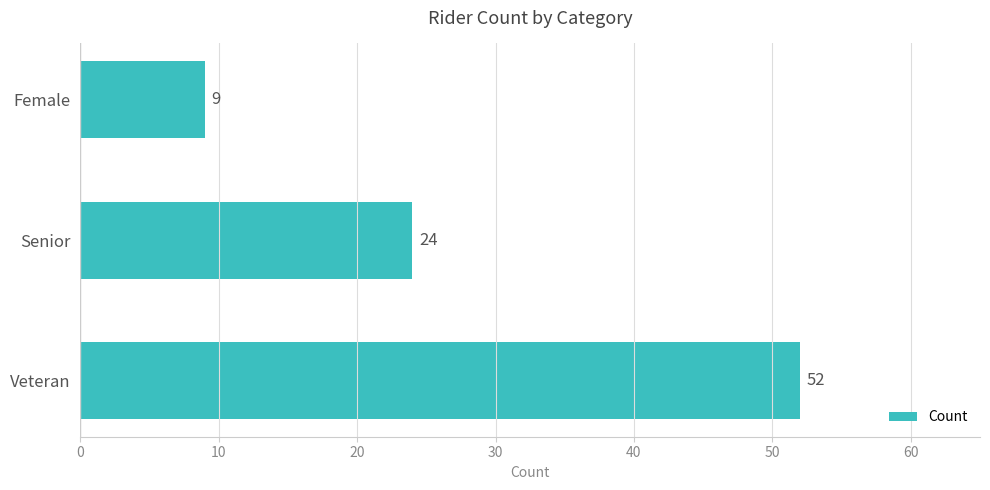

List the labels in order of value, largest first.

Veteran, Senior, Female